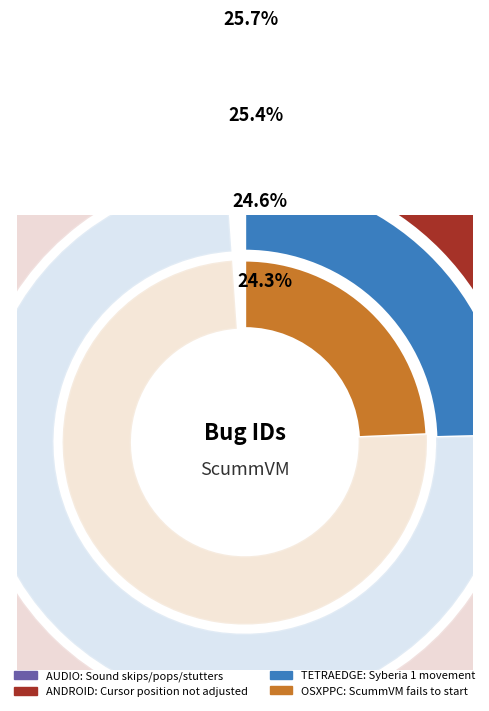

What percentage is NOT represented by TETRAEDGE: Syberia 1 movement?

75.4%